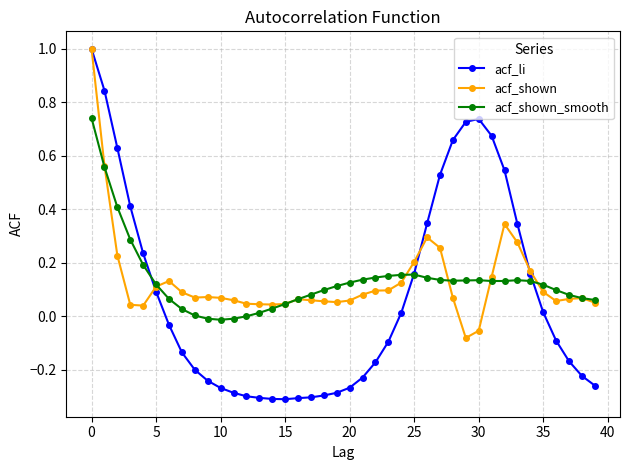

True or false: acf_li and acf_shown cross at least once.

True